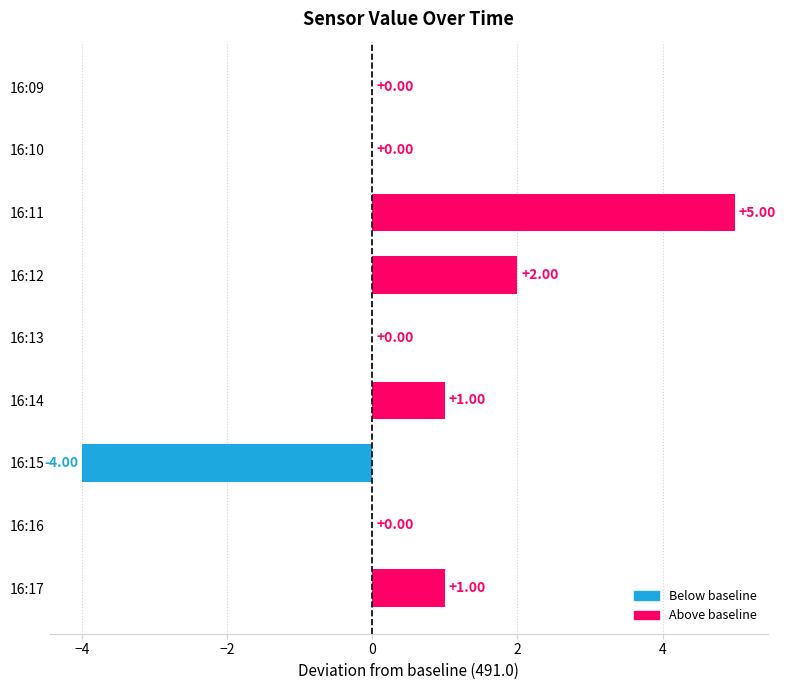

What is the sum of all values?

5